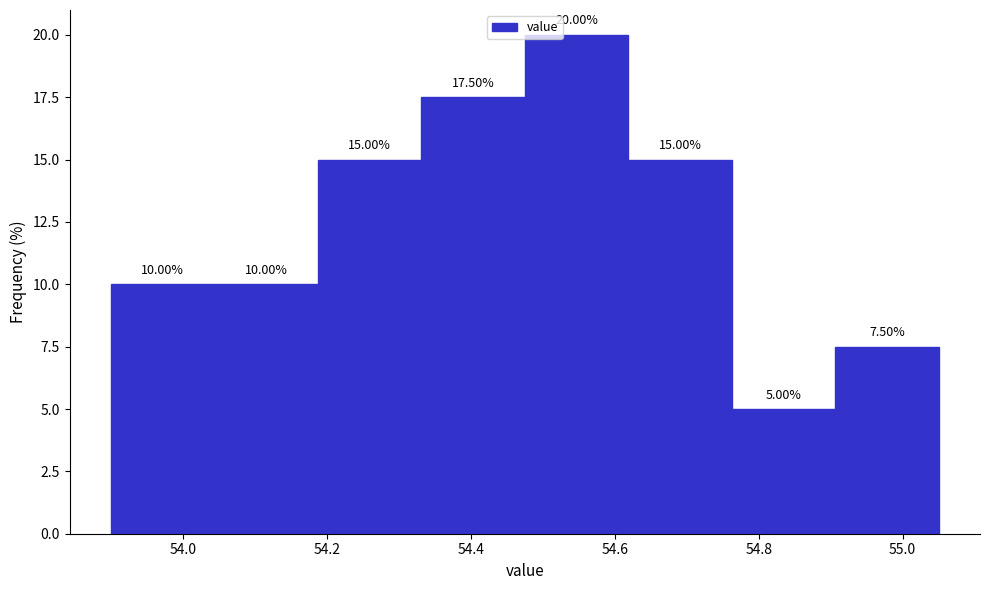

Which range on the x-axis has the tallest bar?

54.48 to 54.62